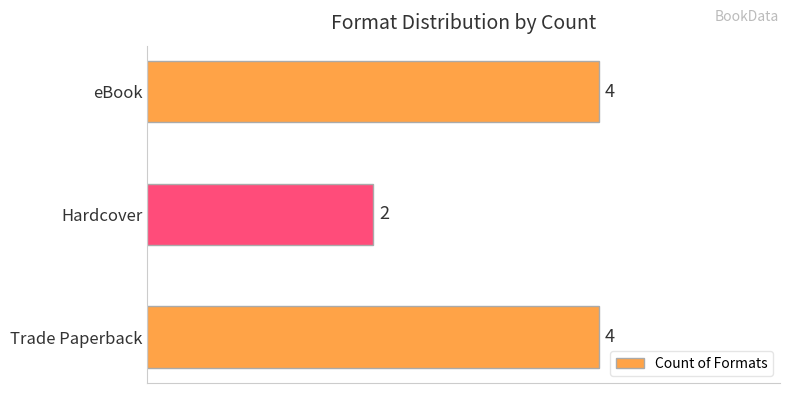

True or false: the data shows 1 at Hardcover.

False